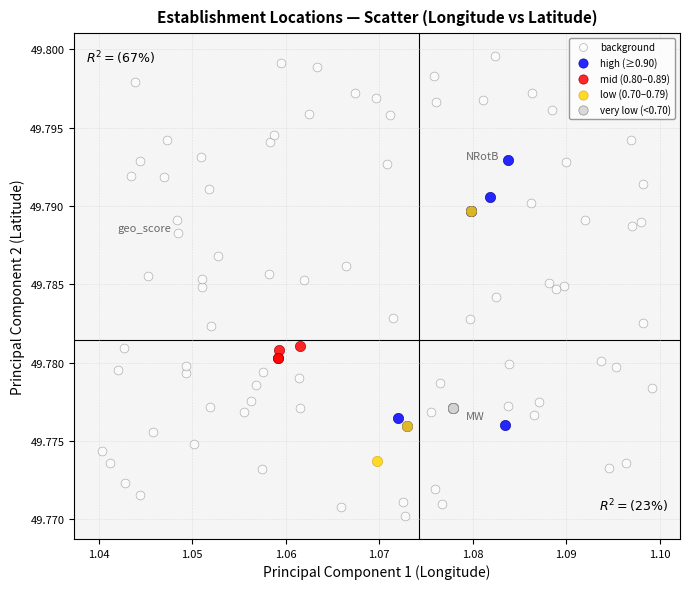

Which series contains the highest Y value?

background